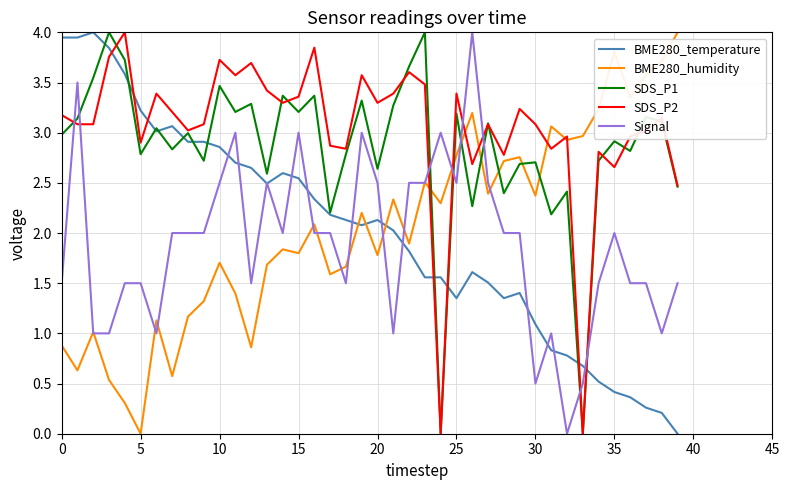

In SDS_P2, how many points are higher than both neighbors (excluding endpoints)?

13